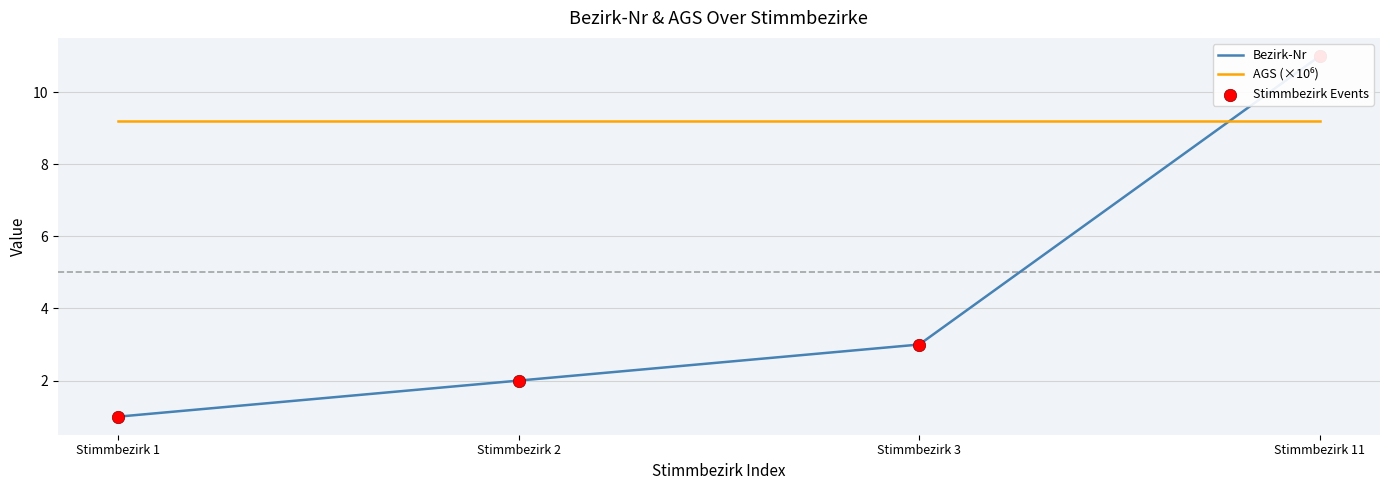

Which series reaches the maximum Y coordinate?

Bezirk-Nr